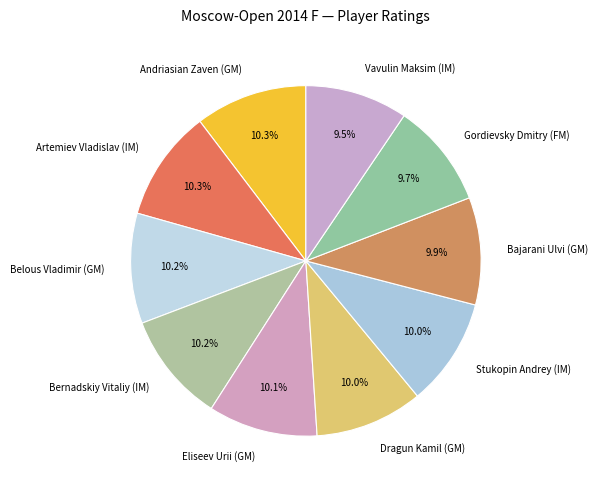

Which has a higher value, Vavulin Maksim (IM) or Artemiev Vladislav (IM)?

Artemiev Vladislav (IM)